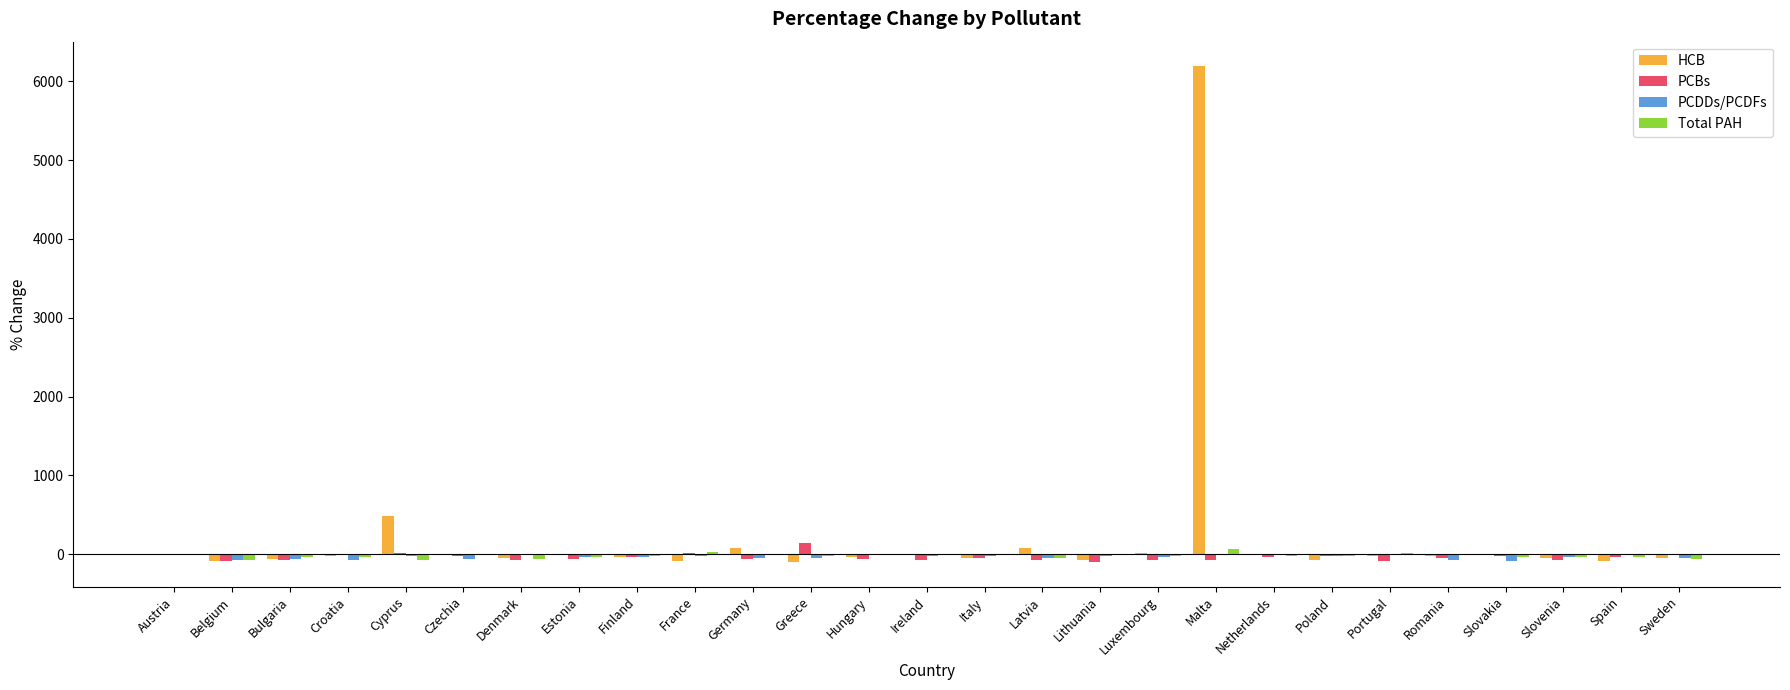

What is the sum of all HCB values?

5931.9